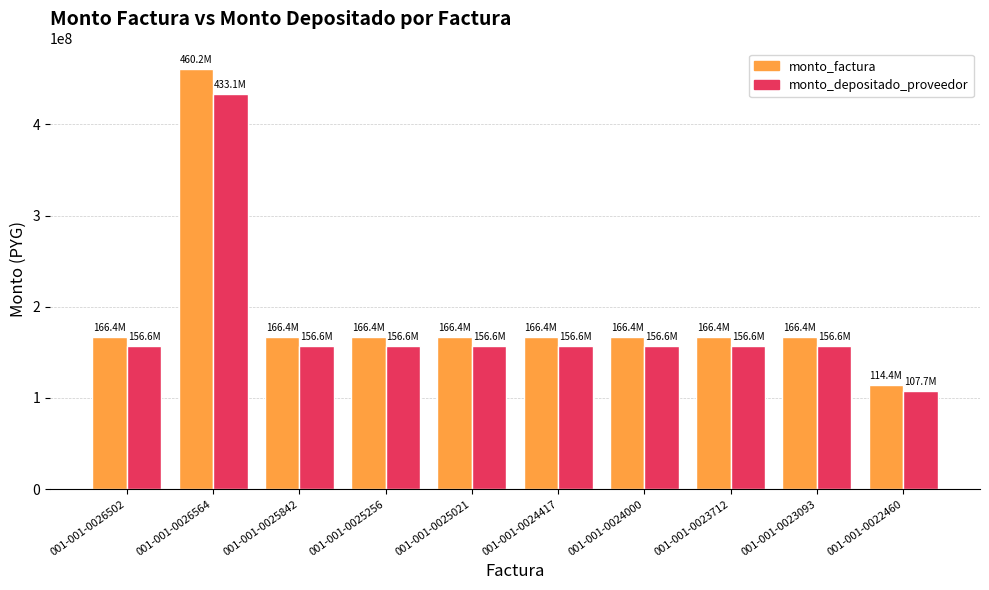

Rank the series by their average value, from lowest to highest.

monto_depositado_proveedor, monto_factura